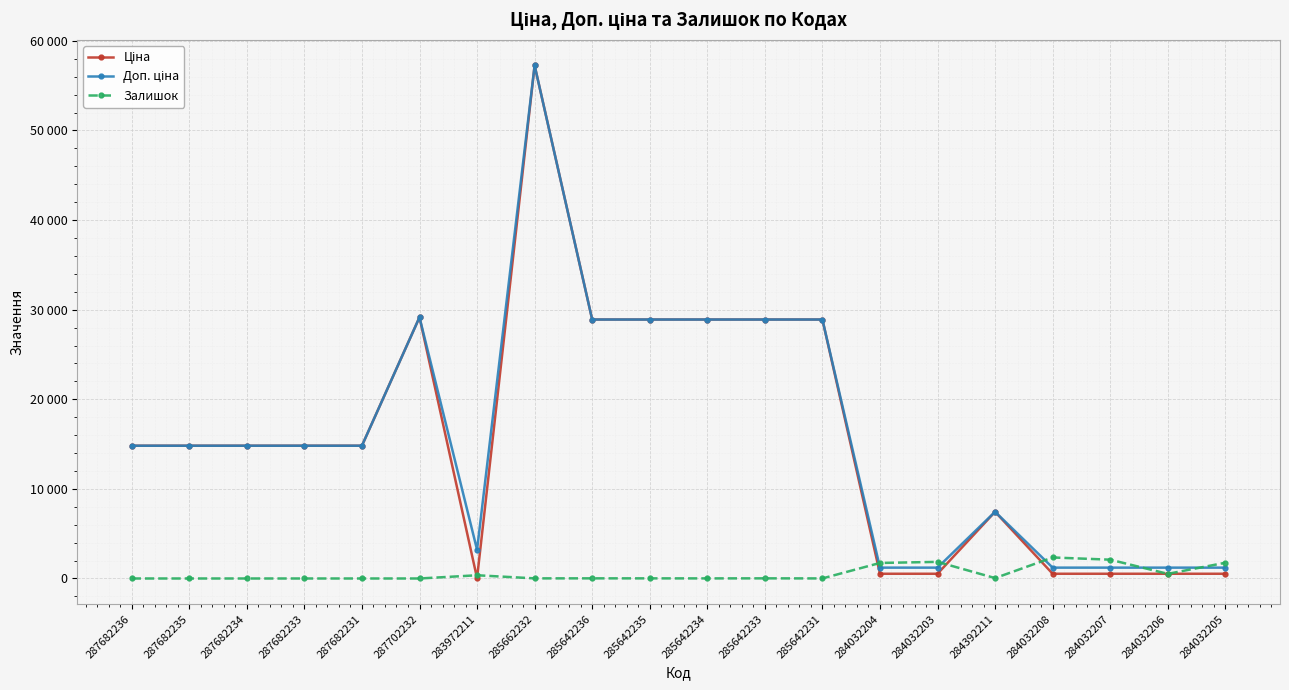

What is the total value across all series at 287682234?

29635.2